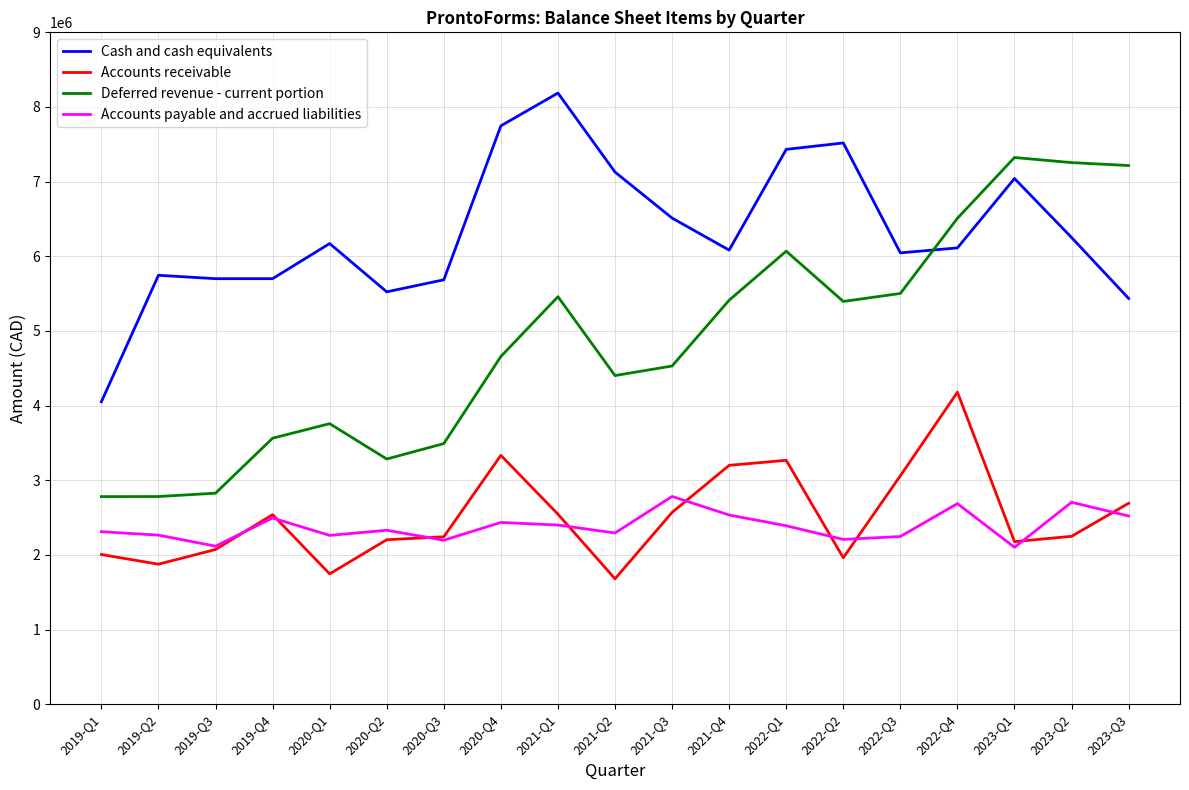

At how many categories does at least one series exceed 3769938?

19